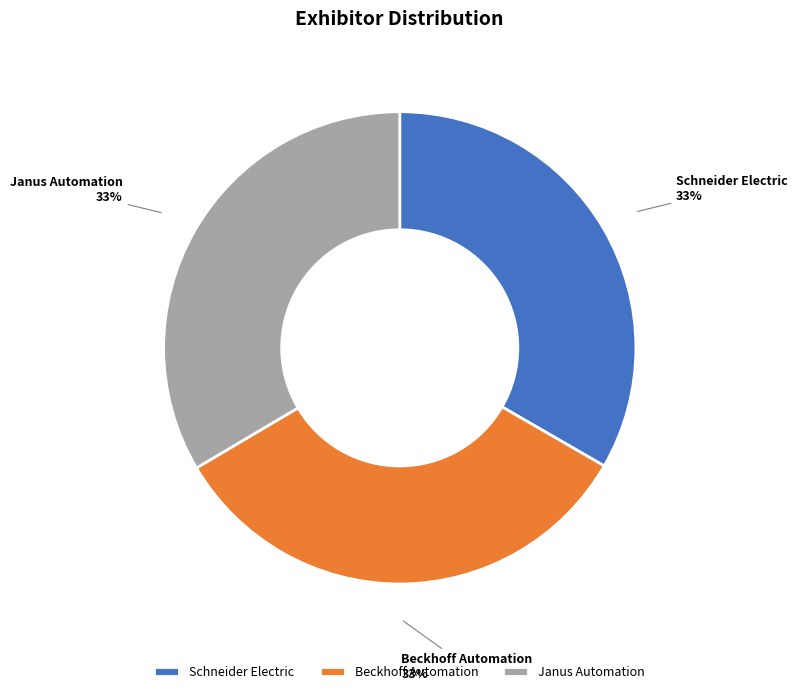

Does Beckhoff Automation account for over 50% of the chart?

No